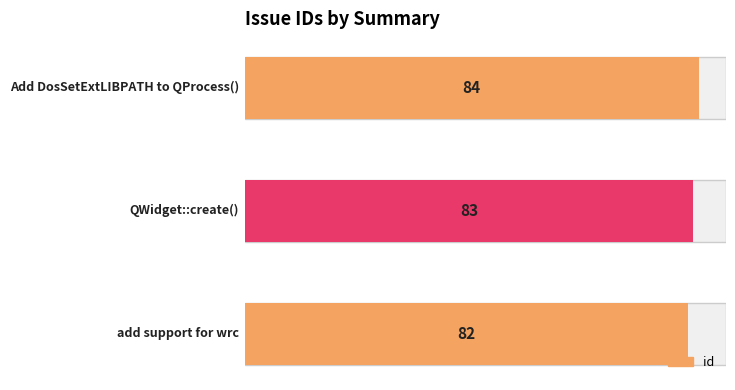

What is the maximum value shown in the chart?

84